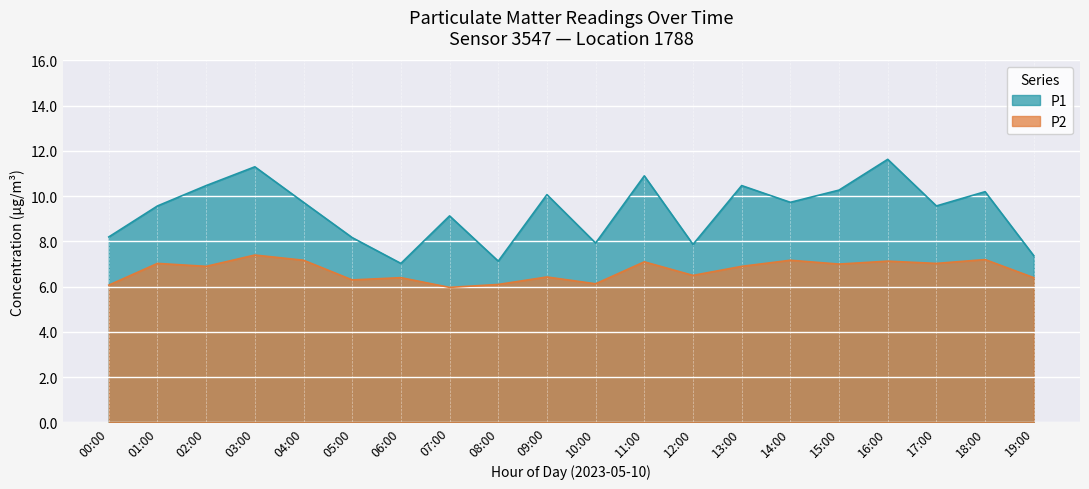

Which series has the widest spread of values?

P1